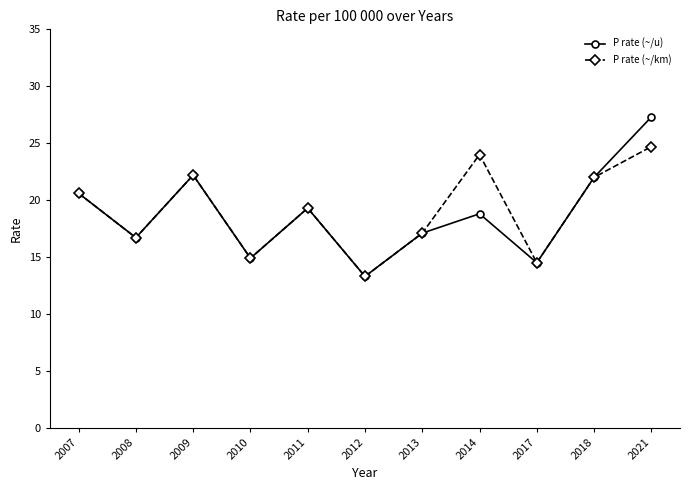

What is the maximum value shown in the chart?

27.3